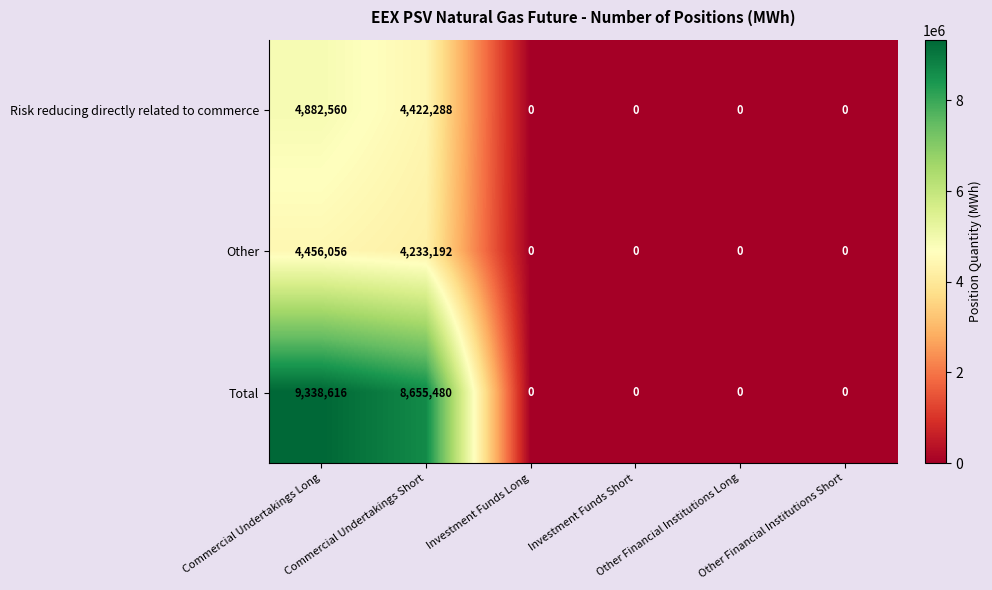

What is the sum of all Risk reducing directly related to commerce values?

9304848